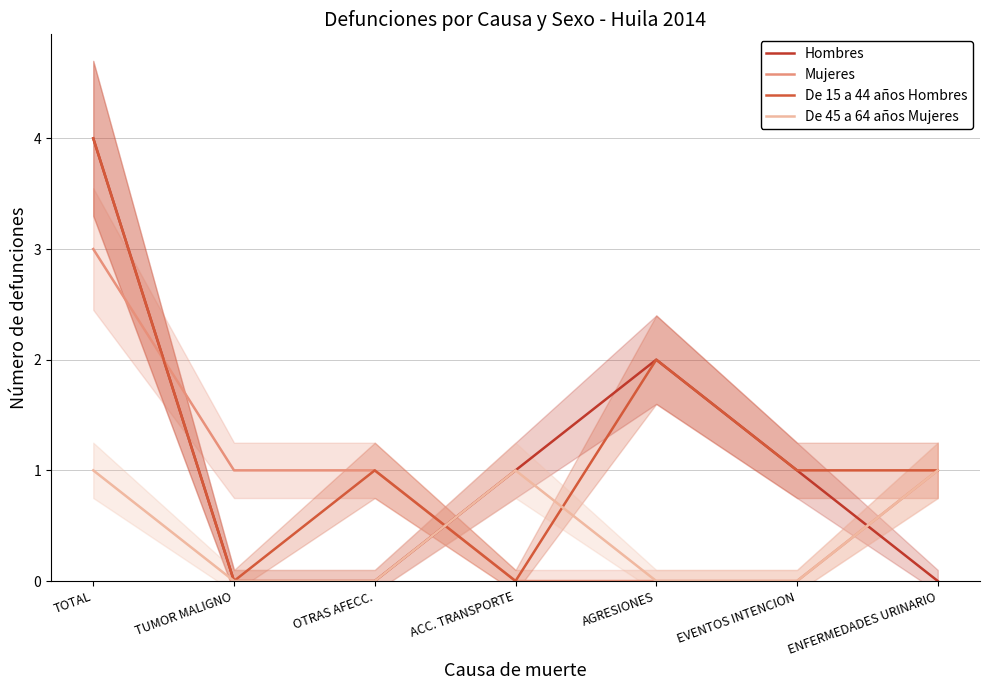

What is the label of the 5th point from the right?

OTRAS AFECC.